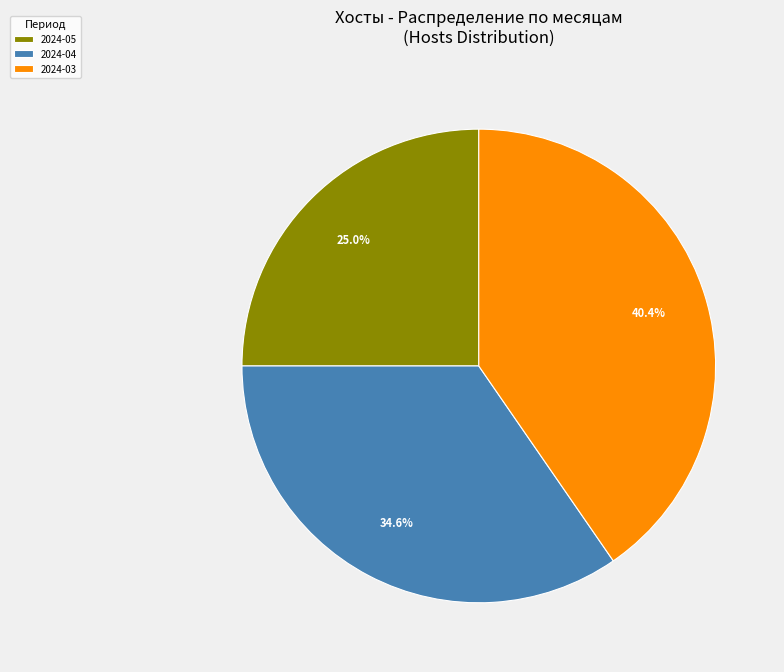

Which slice is the smallest?

2024-05